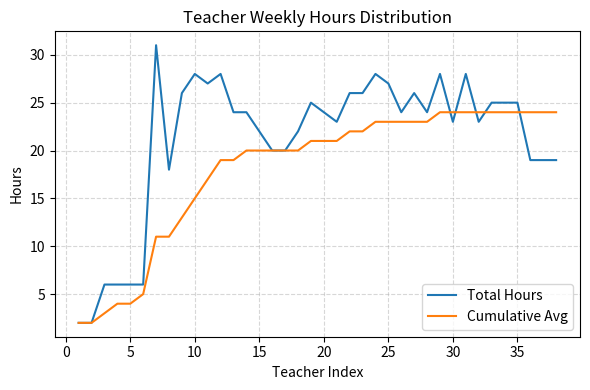

Is this an area chart (filled region under the line)?

No